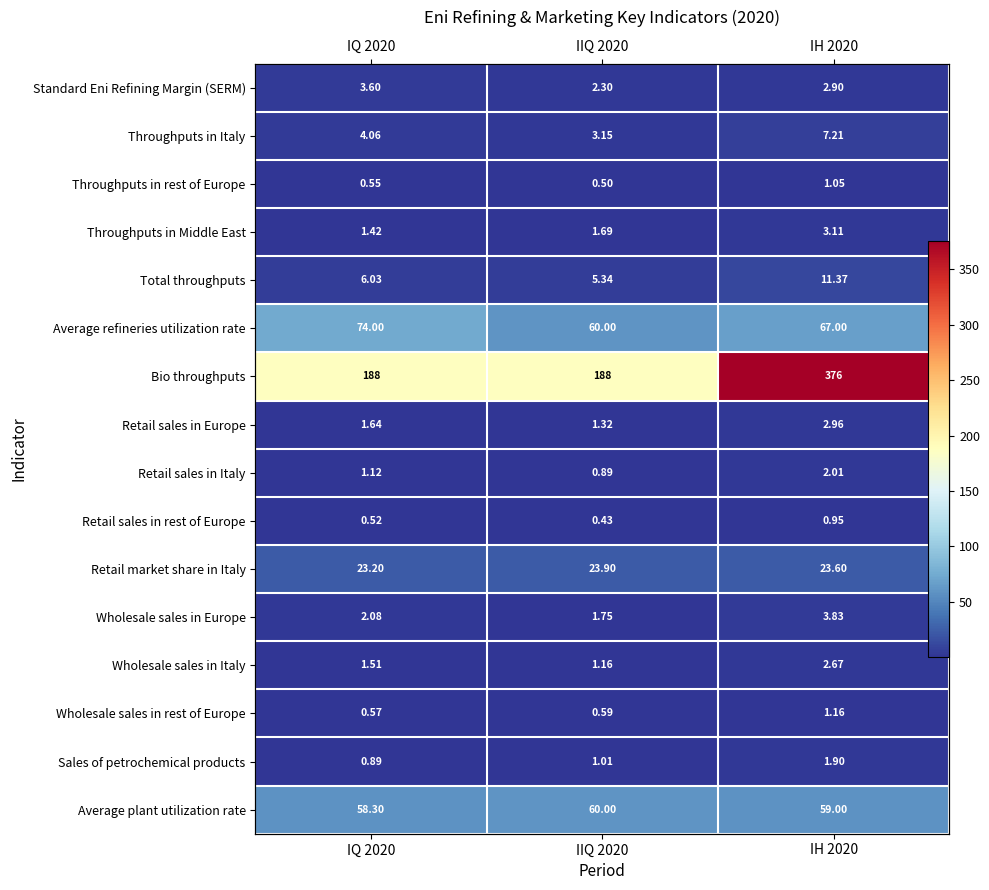

What is the sum of all Retail sales in Europe values?

5.9